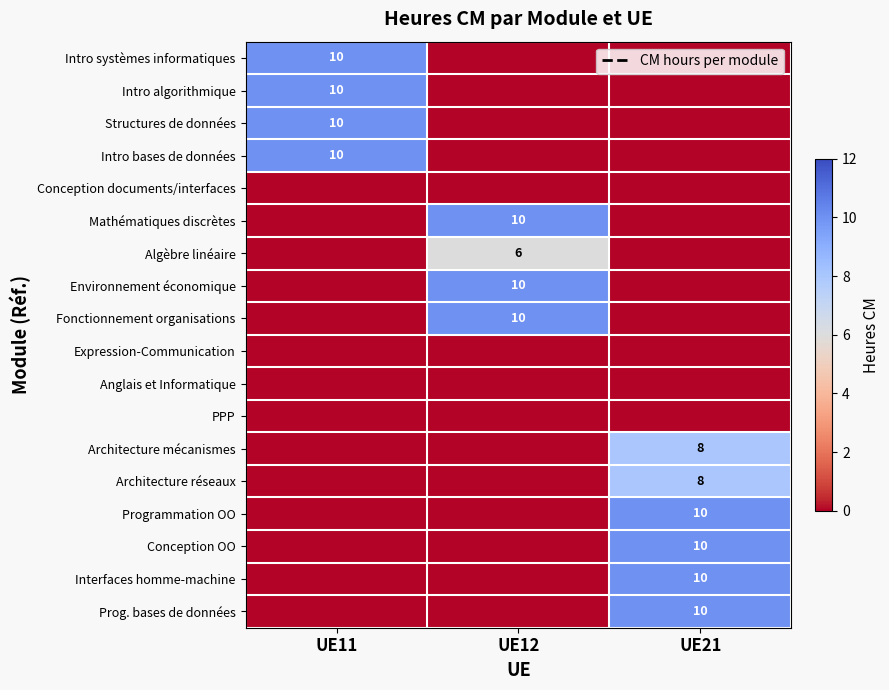

Which has a higher value, UE21 or UE11?

UE11